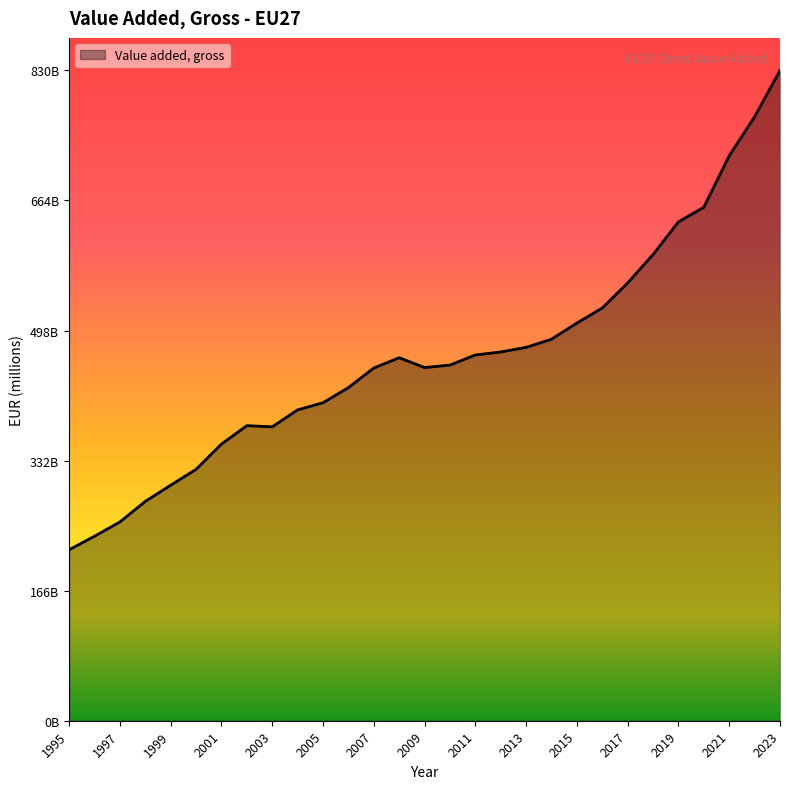

What is the value of the 6th point from the left?

320855.7